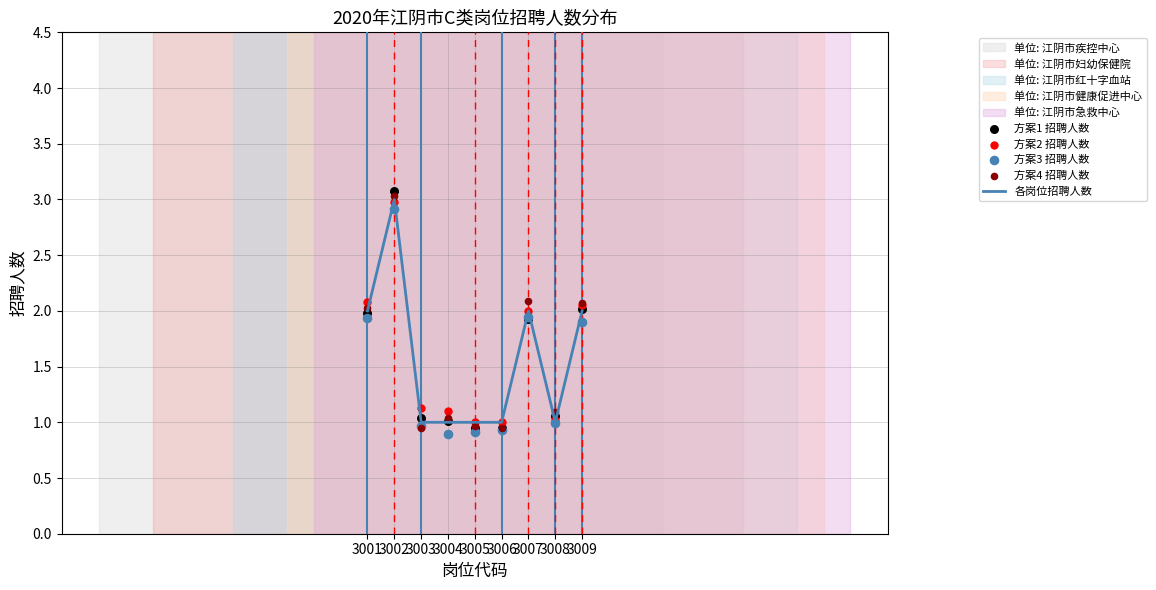

Which series reaches the maximum Y coordinate?

方案1 招聘人数